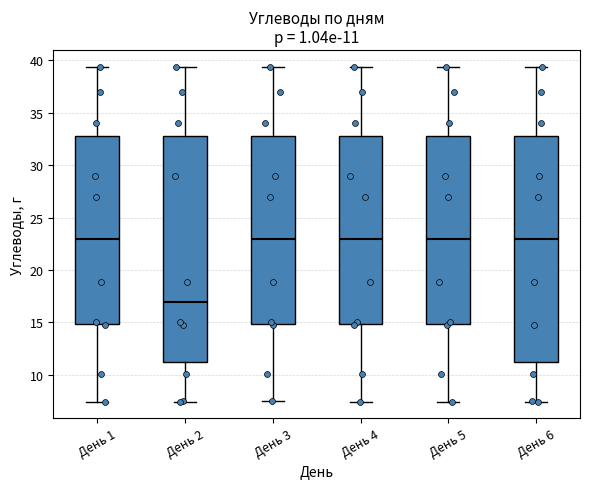

Which box has the lowest median line?

День 2